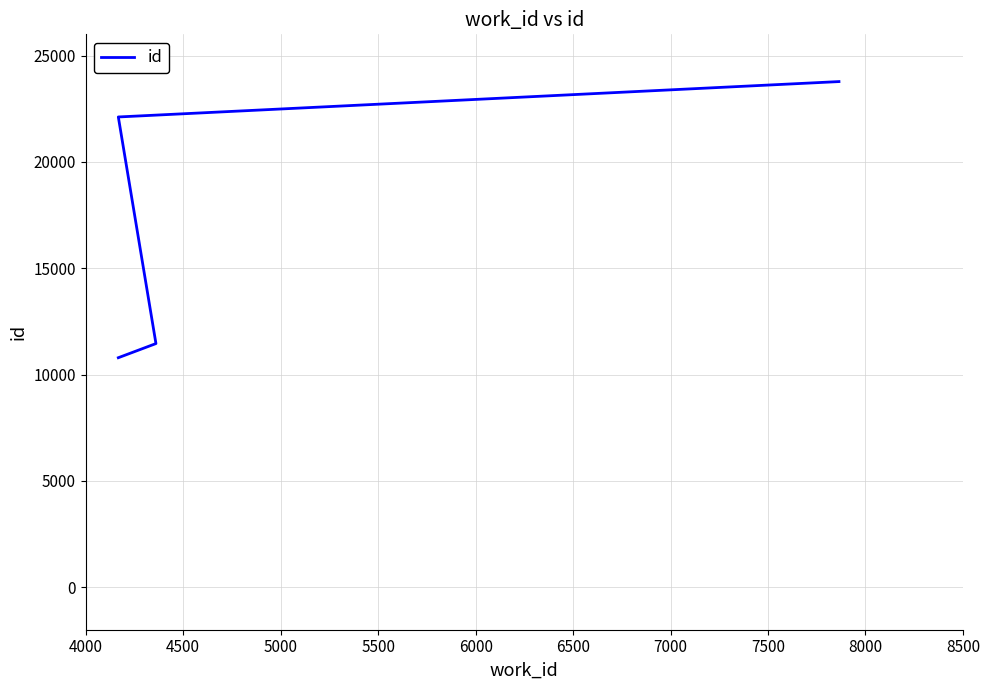

What is the value of the 2nd point from the left?

11457